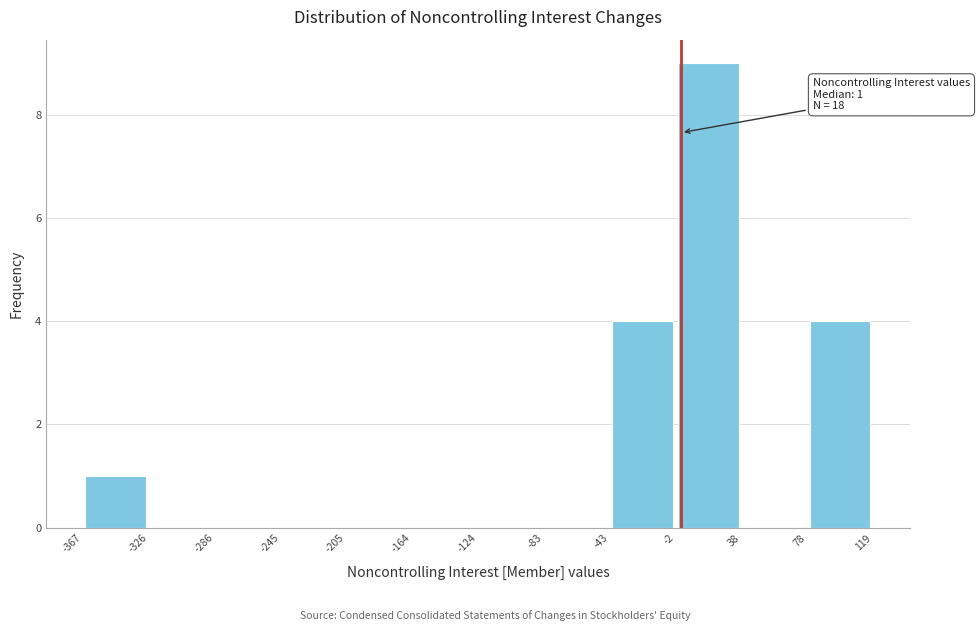

Which range on the x-axis has the tallest bar?

-2 to 38